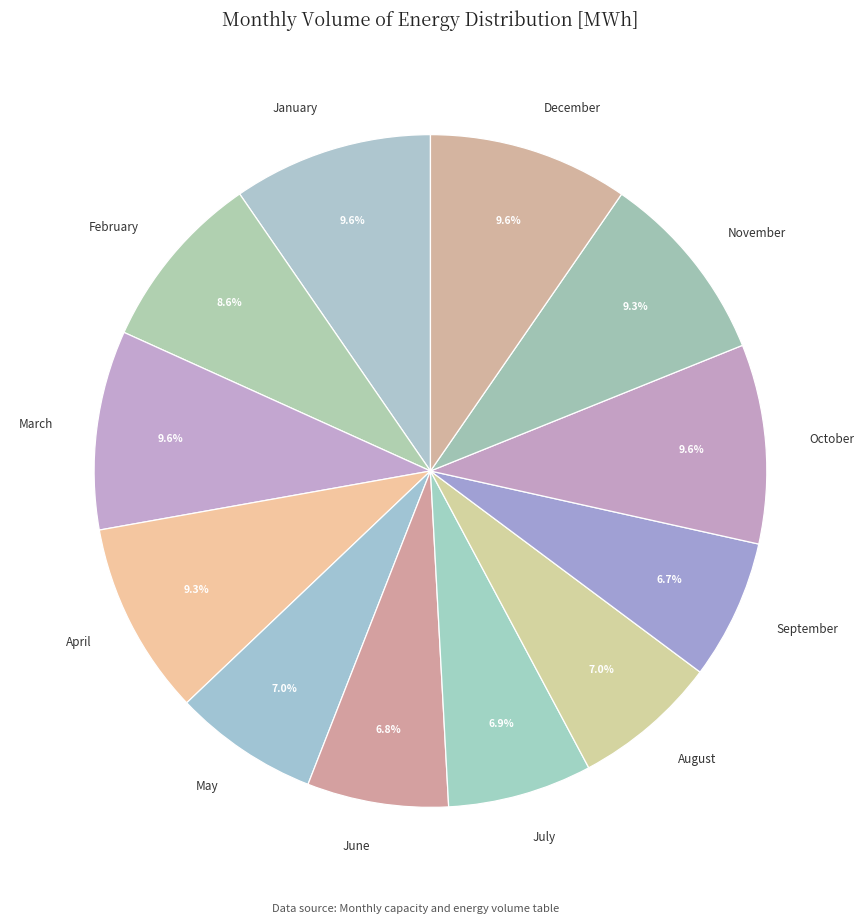

To the nearest percent, what is the combined percentage of August and December?

17%